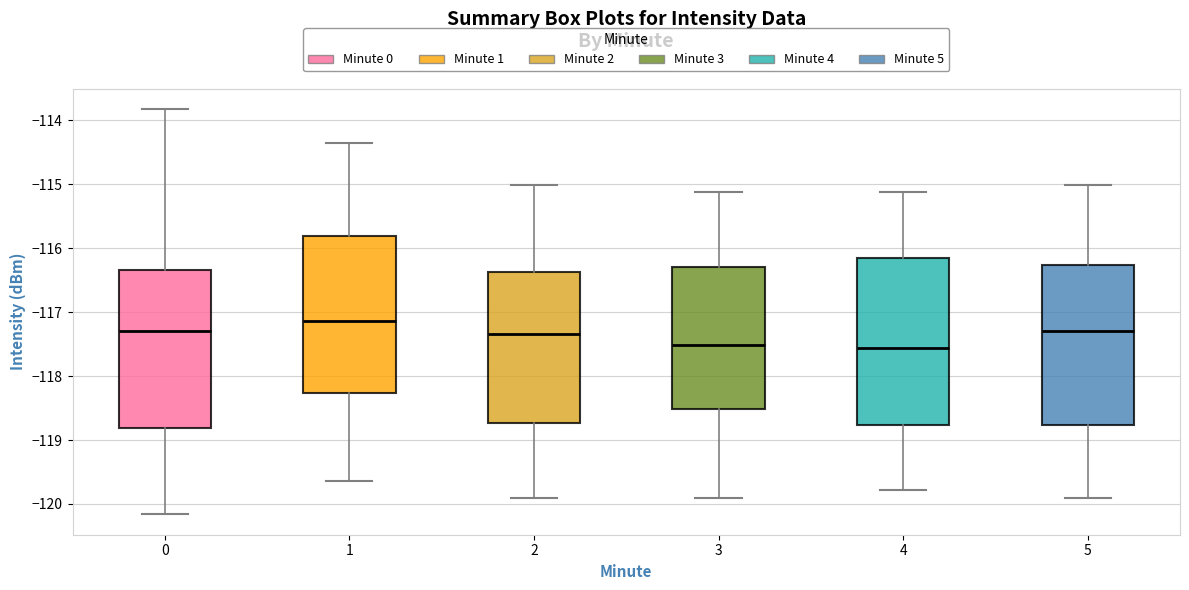

Which box is the tallest, from its lower edge to its upper edge?

4